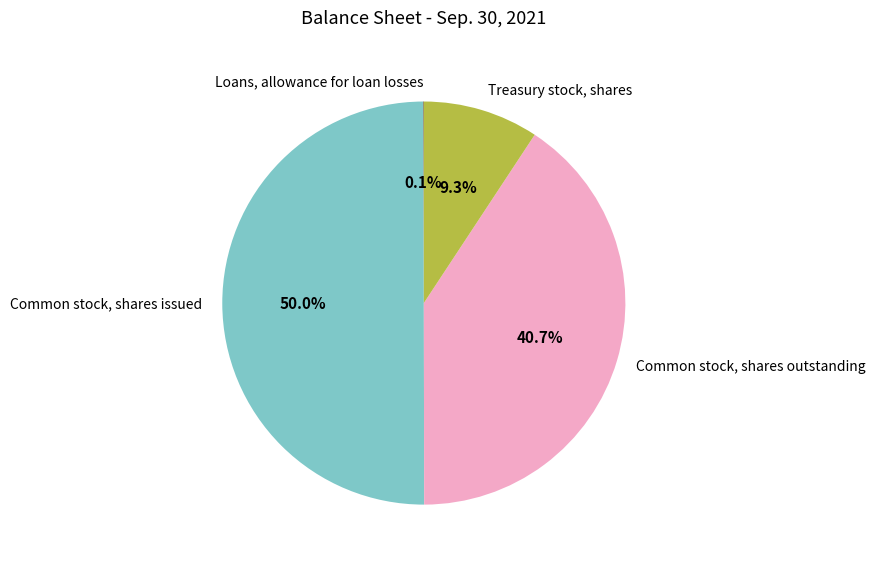

Which has a higher value, Common stock, shares outstanding or Common stock, shares issued?

Common stock, shares issued